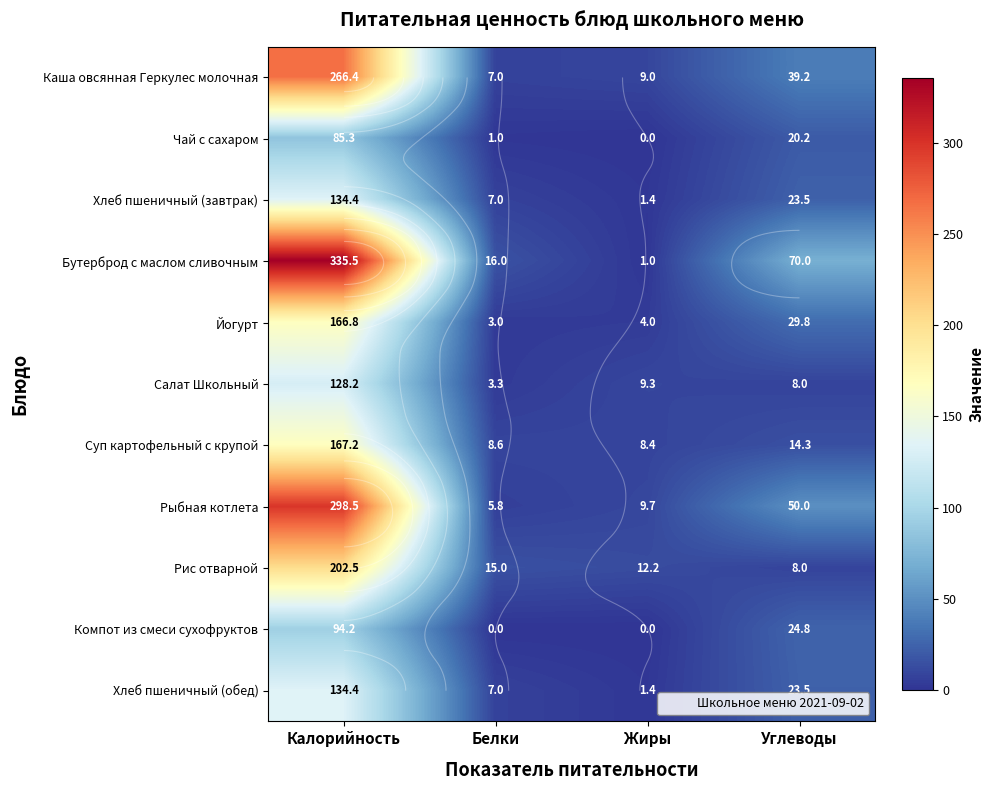

What is the difference between the maximum and minimum values in the Хлеб пшеничный (завтрак) series?

133.0